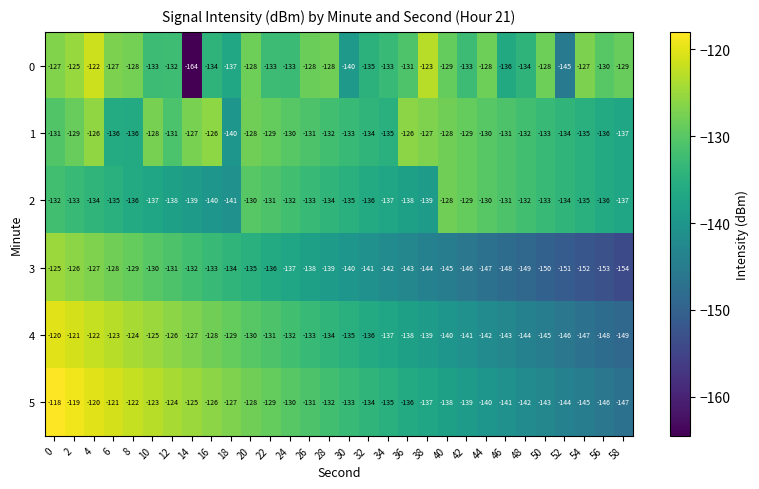

Between 14 and 28, which series saw the biggest shift?

0